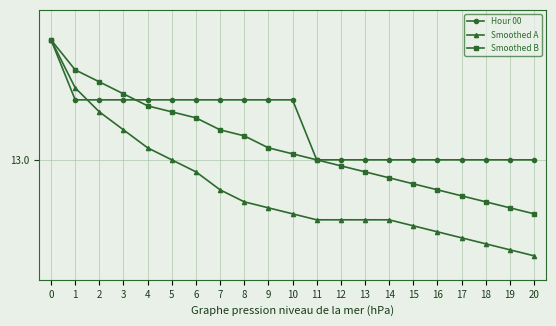

What is the difference between the second highest and second lowest values in the Smoothed A series?

0.3